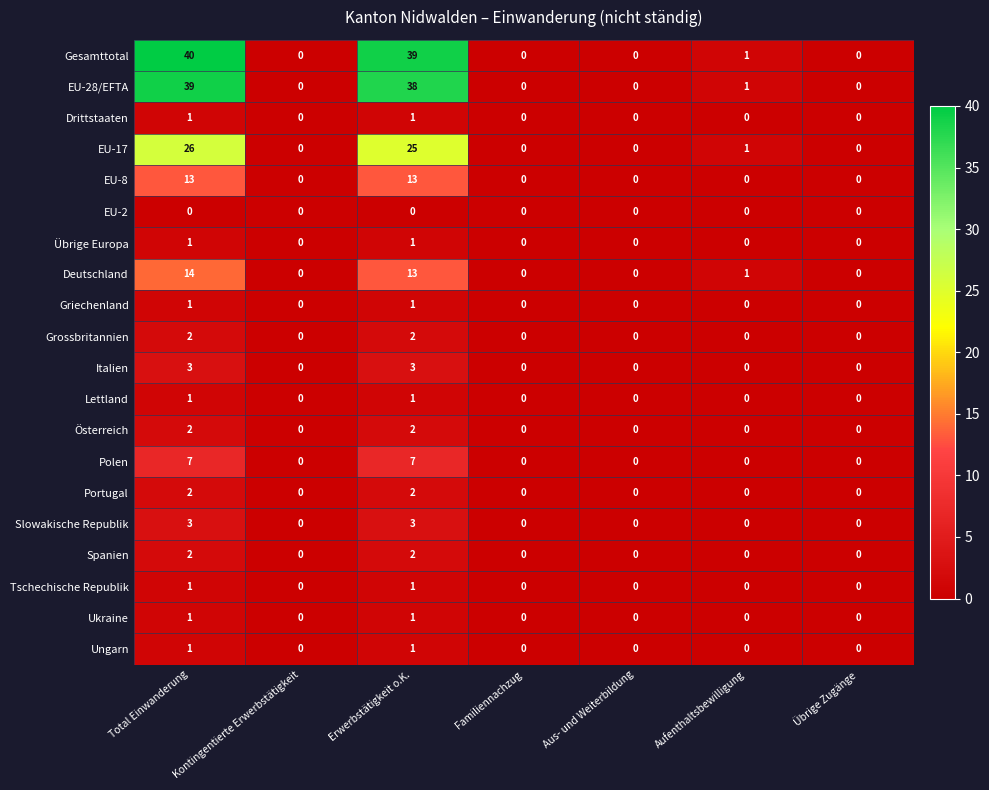

How many categories are shown in the chart?

7